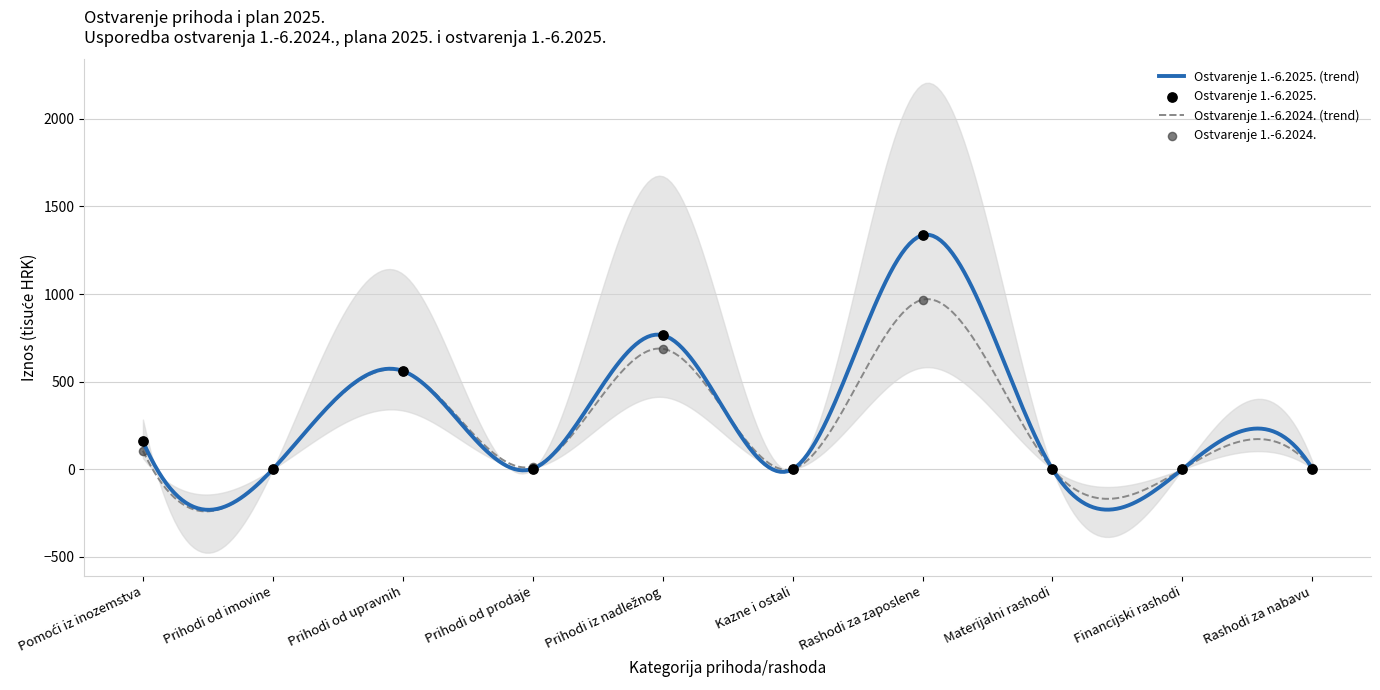

Which series contains the lowest Y value?

Ostvarenje 1.-6.2024.